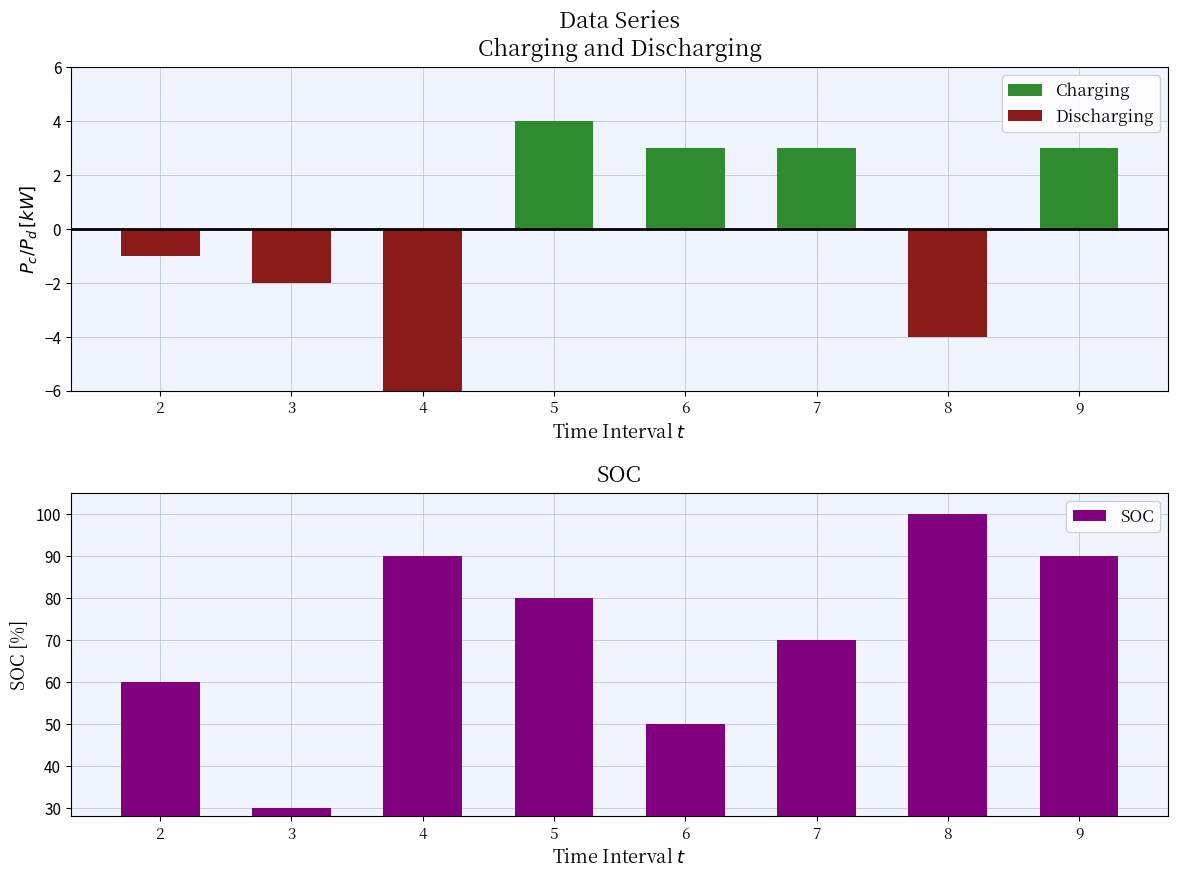

How many groups of bars are there?

8